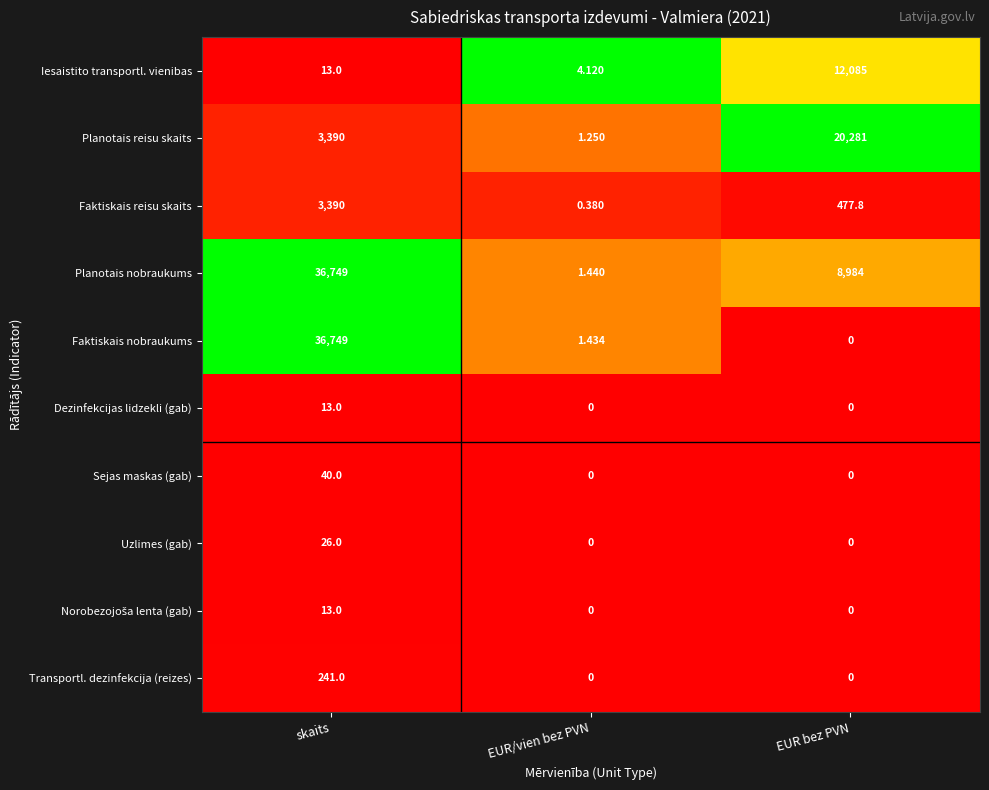

What is the total value across all series at skaits?

80624.0